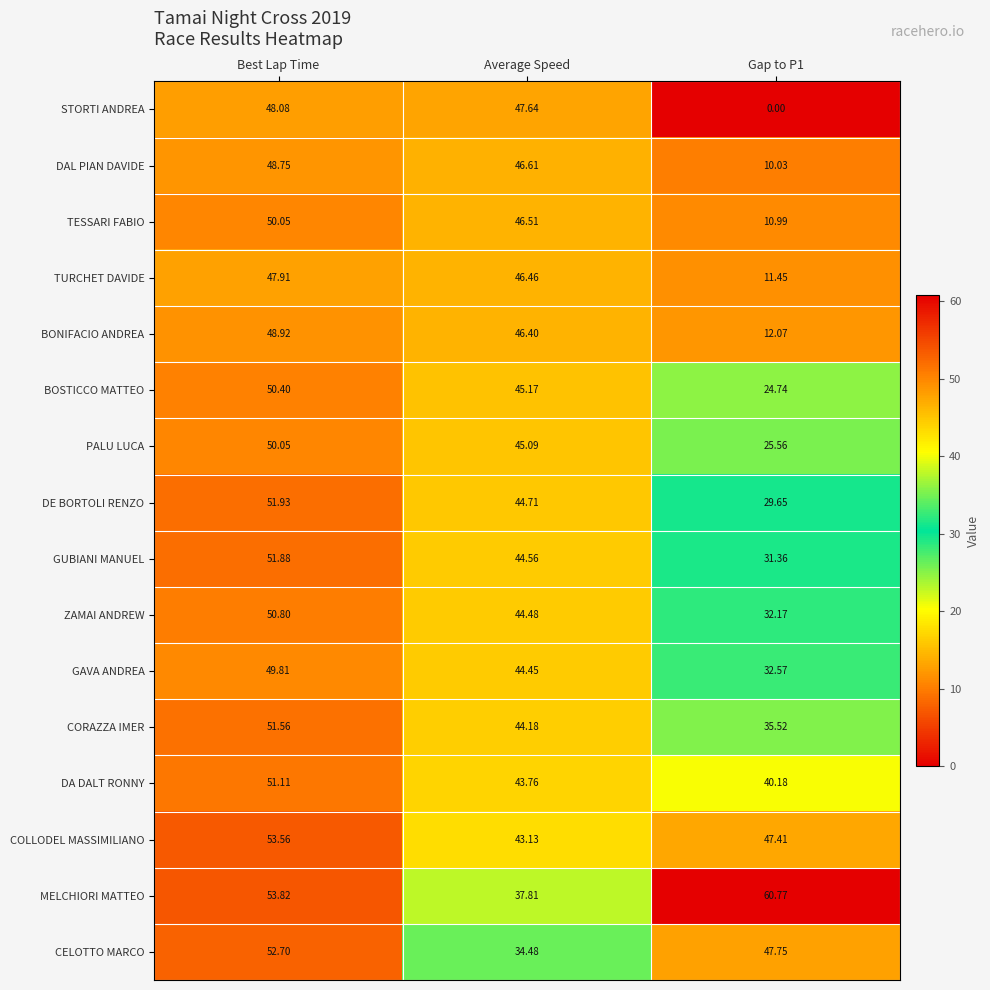

At which label does ZAMAI ANDREW reach its peak?

Best Lap Time